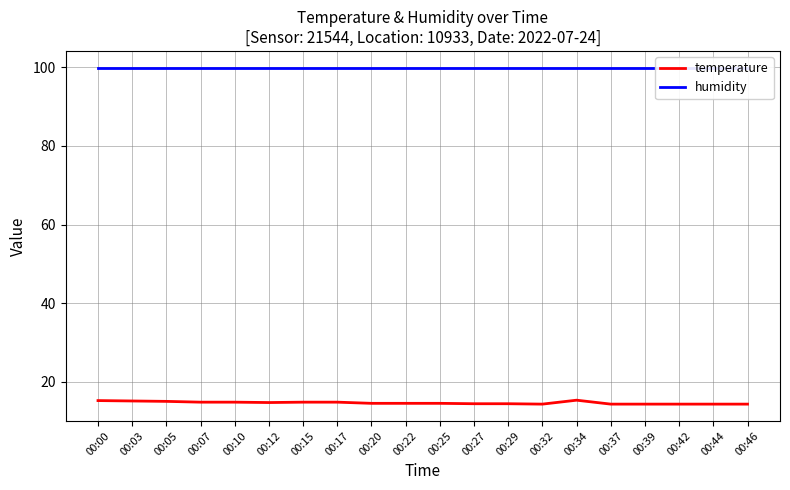

List the series in order of their peak value, highest first.

humidity, temperature